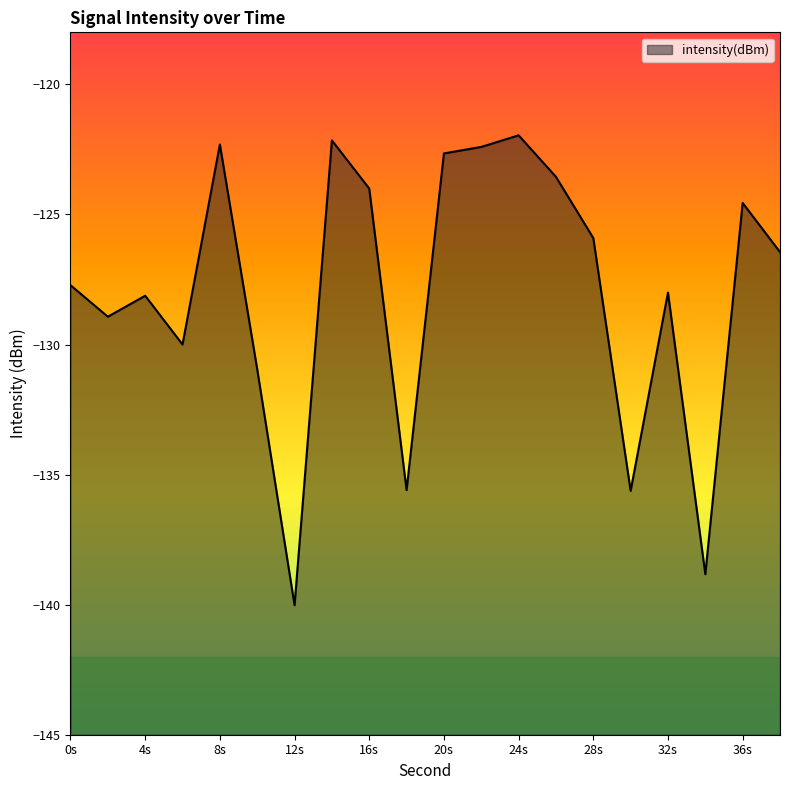

Read the value at 6.

-130.0